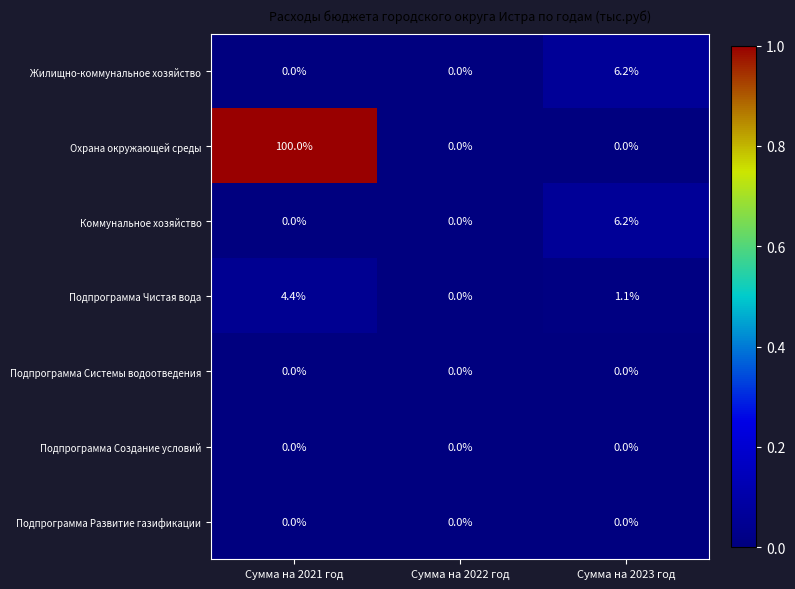

Which series has the largest total across all categories?

Охрана окружающей среды